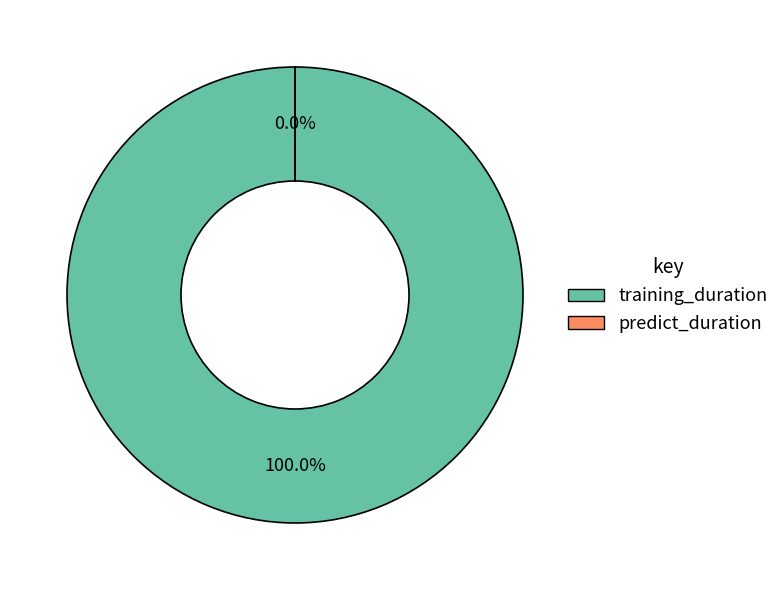

How many slices are in this pie chart?

2